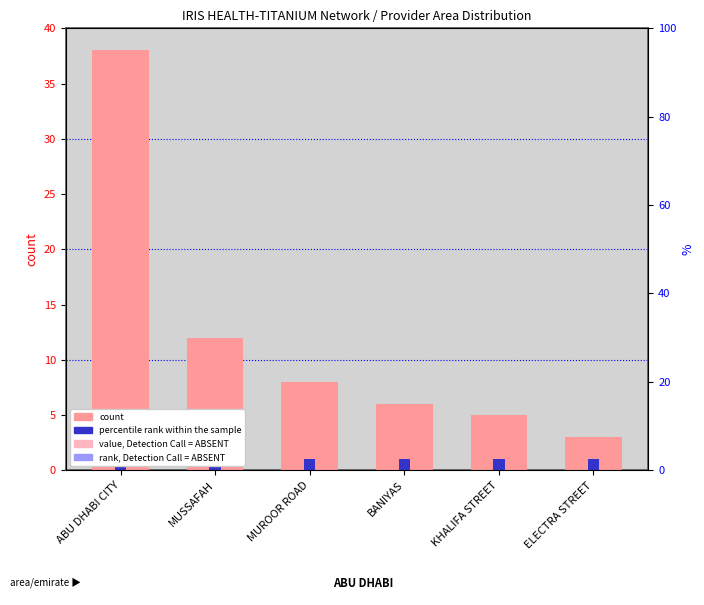

What is the highest value of the count series?

38